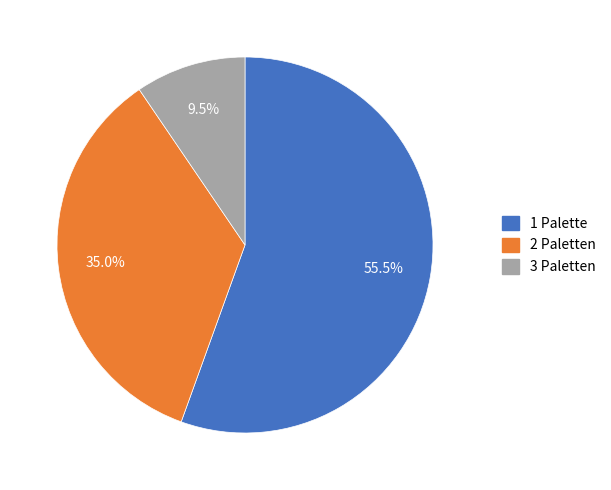

Is there a majority slice in this chart?

Yes